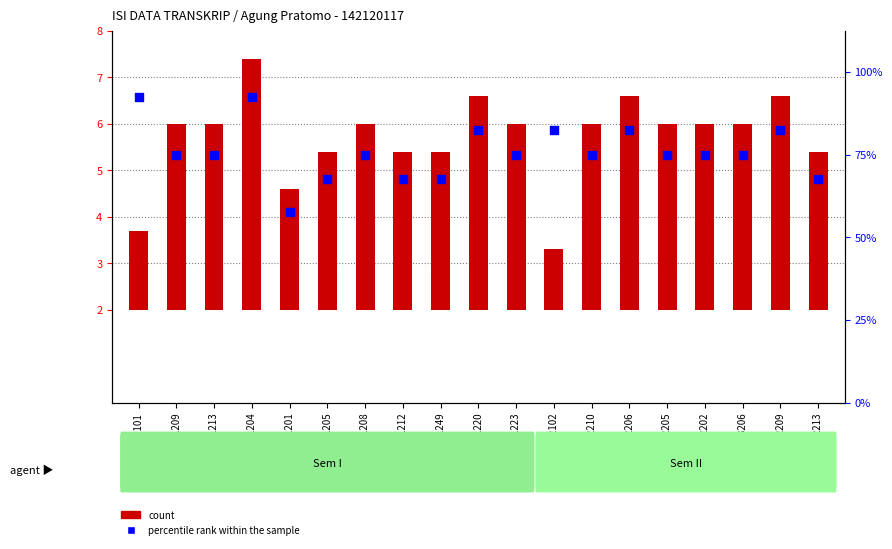

Which series contains the highest Y value?

count